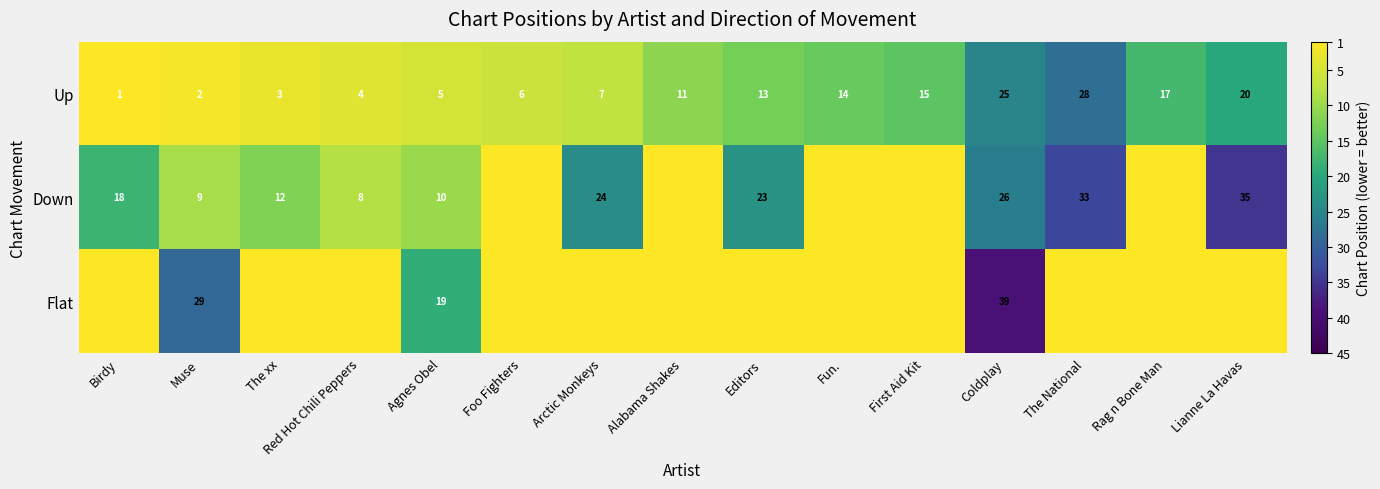

What is the sum of the Up values at Red Hot Chili Peppers and Lianne La Havas?

24